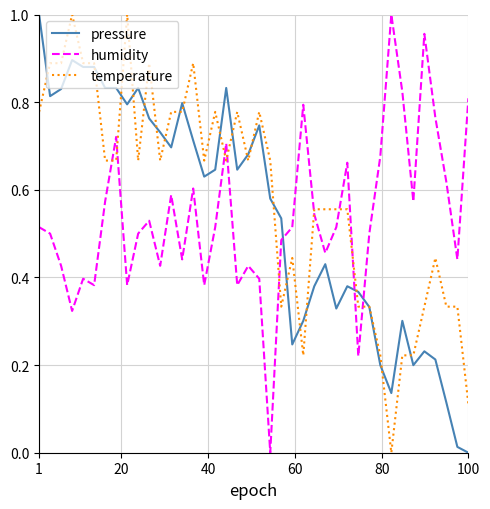

True or false: humidity and pressure cross at least once.

True